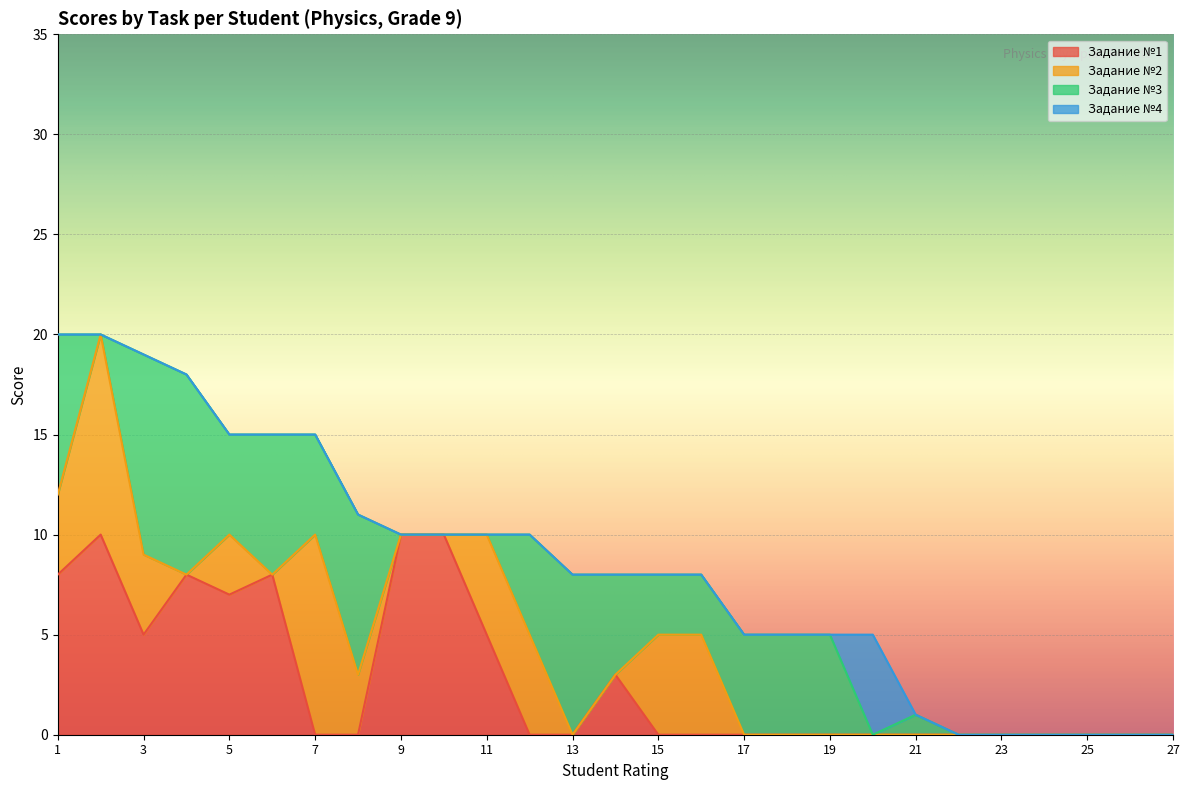

List the series in order of their peak value, highest first.

Задание №1, Задание №2, Задание №3, Задание №4